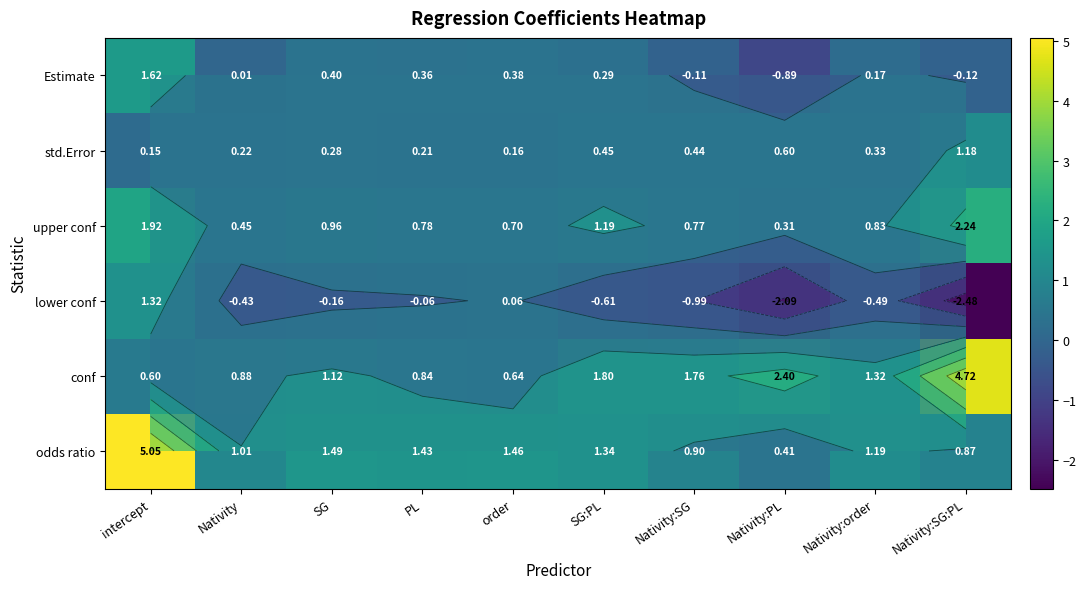

Which has a higher value, intercept or SG:PL?

intercept